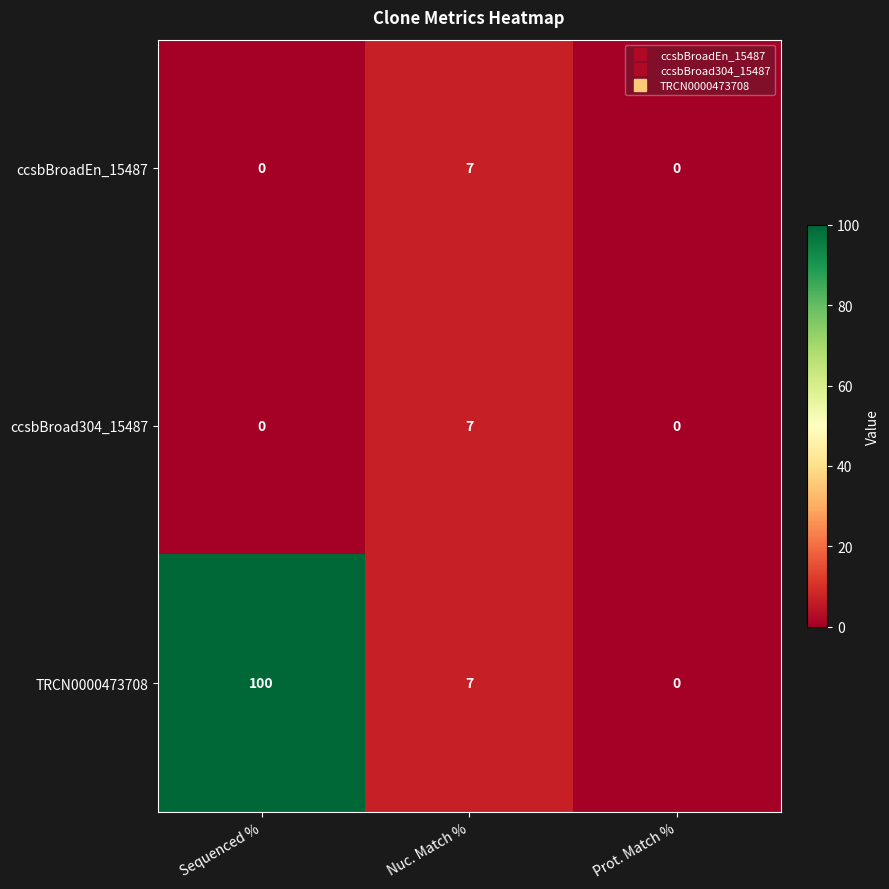

The TRCN0000473708 series shows 0 at Prot. Match %. True or false?

True